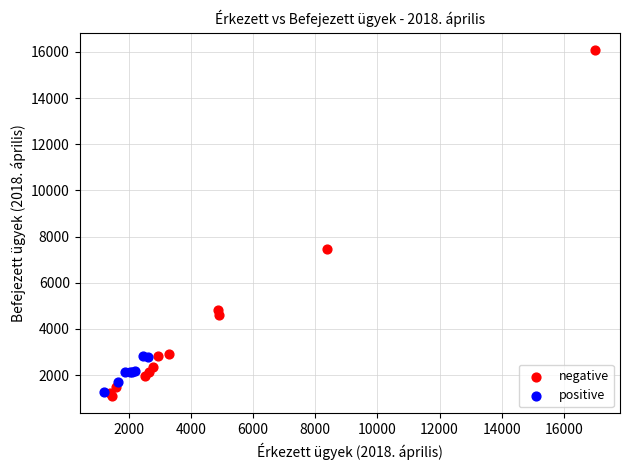

Which series contains the highest Y value?

negative